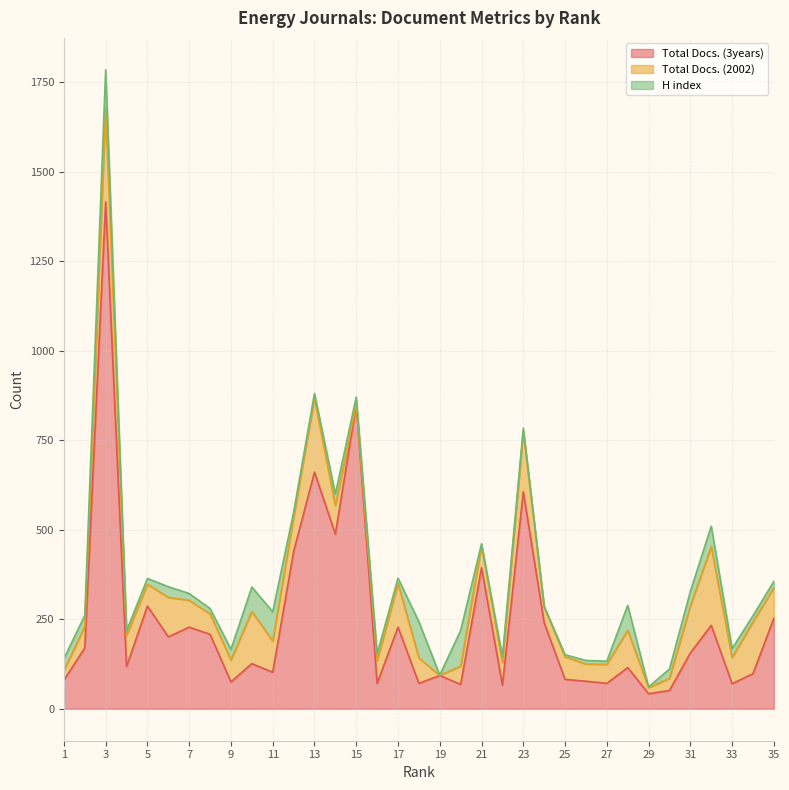

What is the difference between the maximum and second lowest values in the H index series?

106